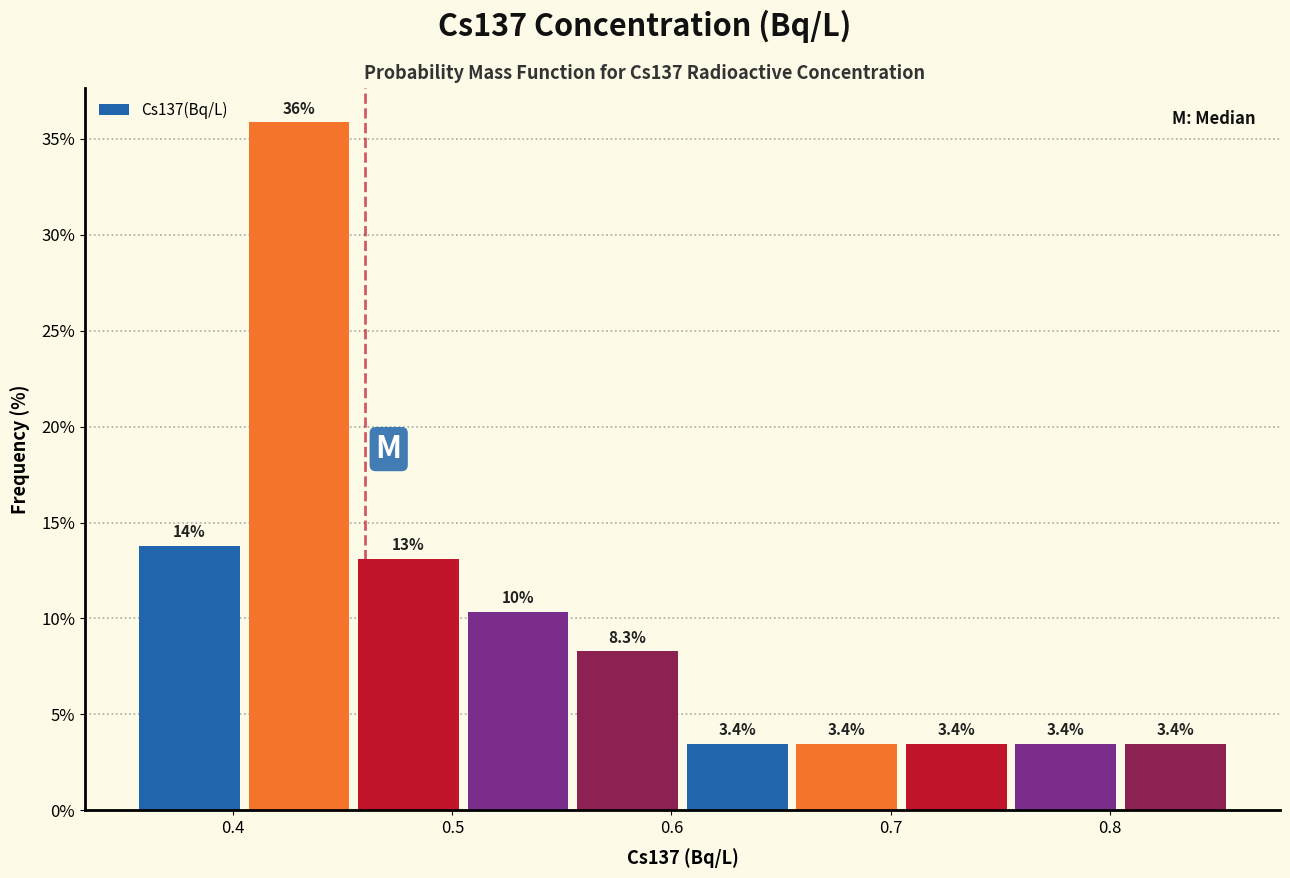

Over which range of the x-axis is the bar tallest?

0.405 to 0.455